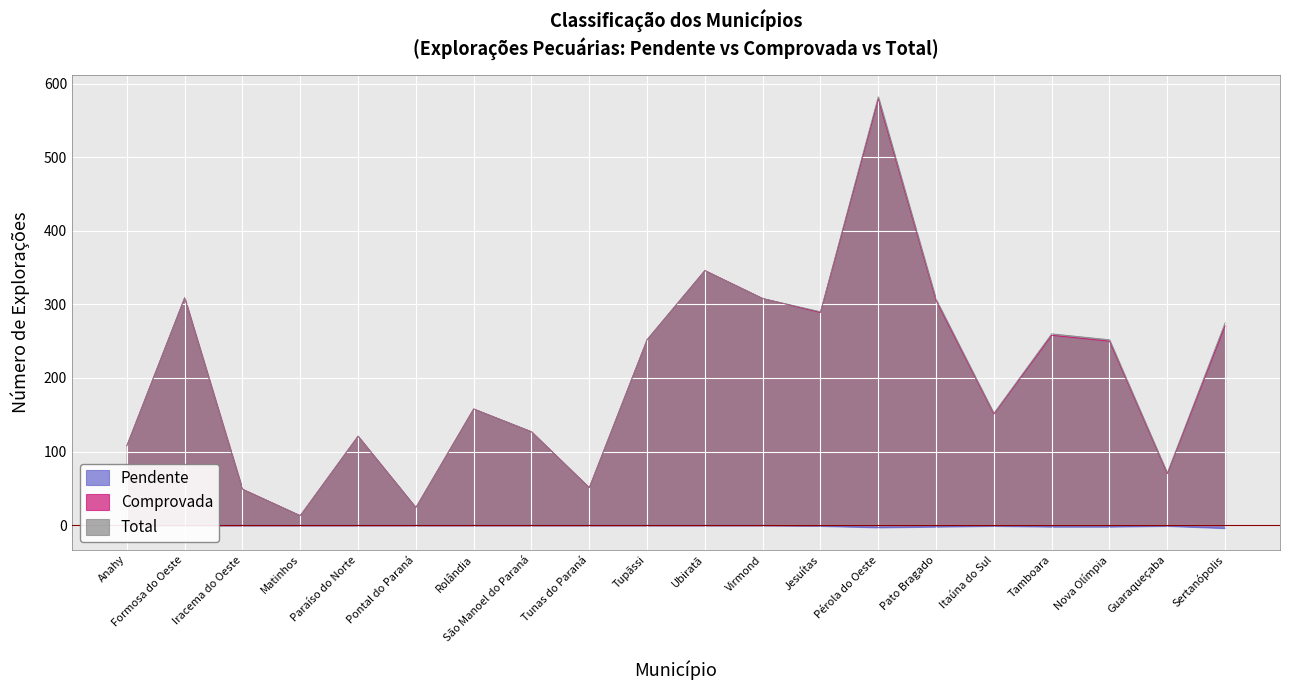

What is the label of the 6th point from the right?

Pato Bragado